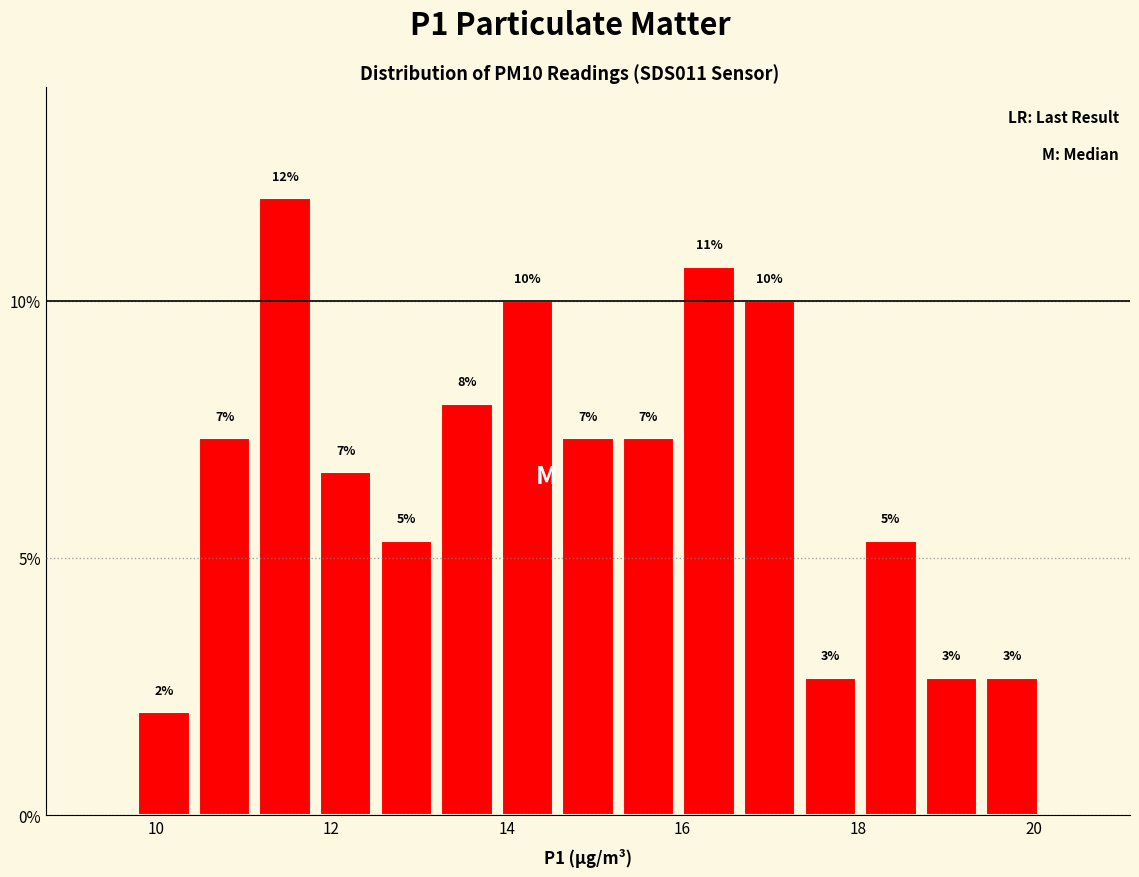

Around what value on the x-axis is the tallest bar? Give the approximate position of its centre, as read against the axis.

11.4